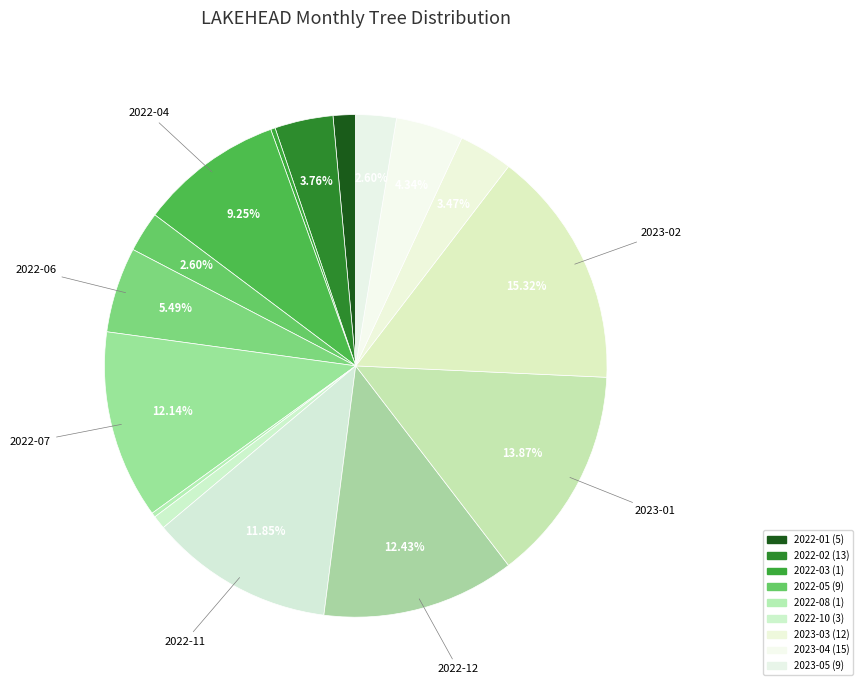

How many slices are in this pie chart?

16